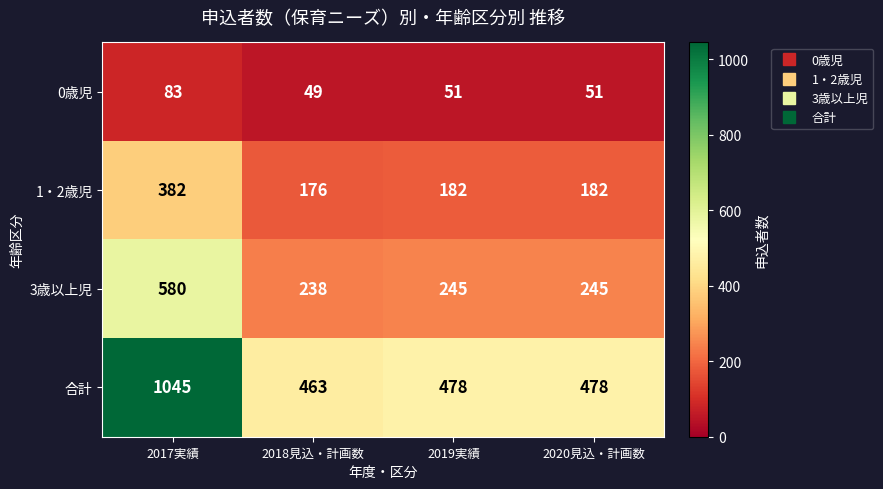

The 3歳以上児 series shows 245 at 2020見込・計画数. True or false?

True